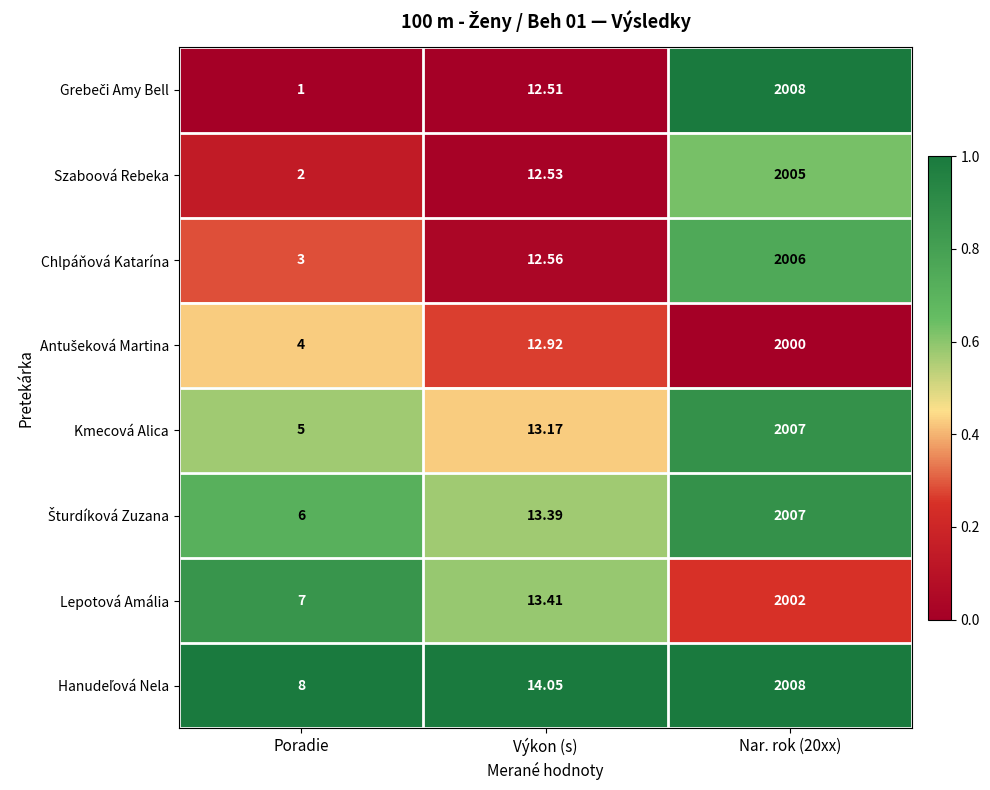

At which label does Szaboová Rebeka first exceed 12?

Výkon (s)